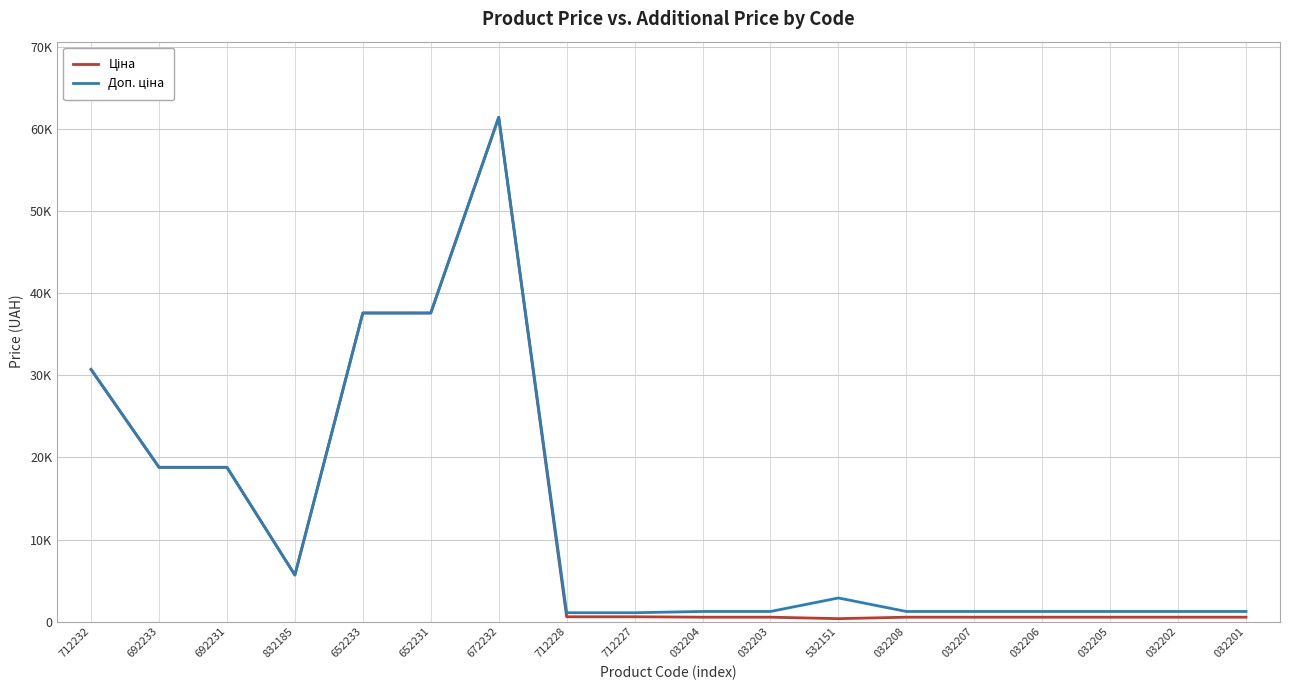

What is the smallest value displayed?

359.9